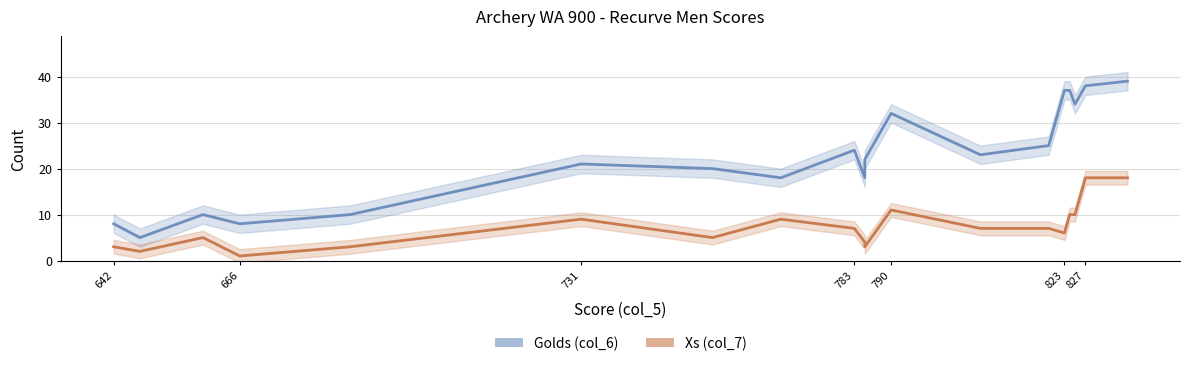

List the series in order of their overall mean, lowest first.

Xs (col_7), Golds (col_6)